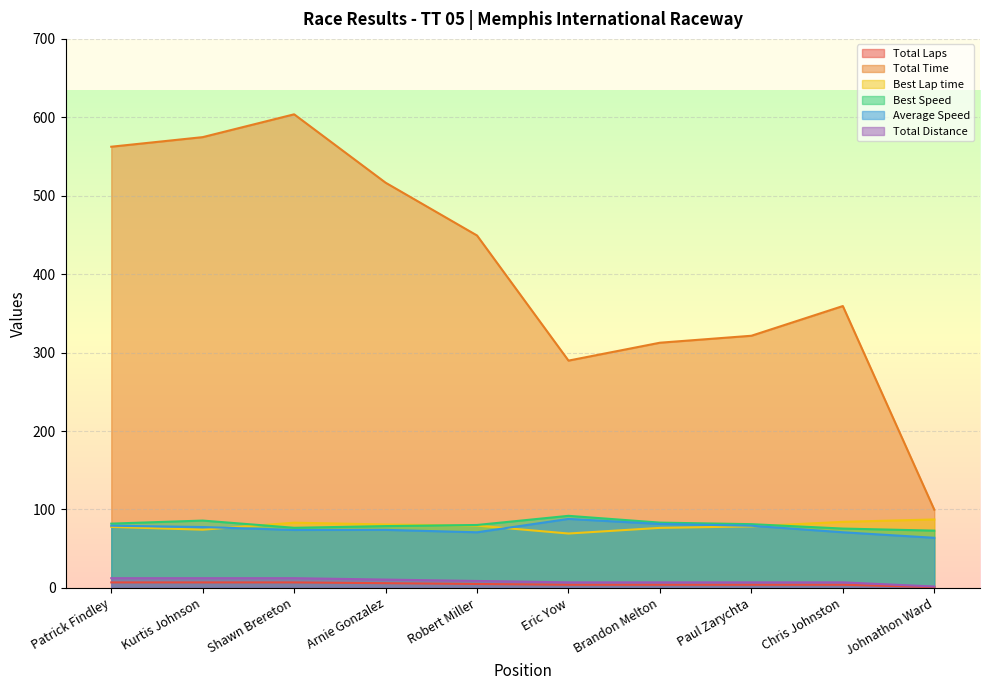

At which category does Average Speed reach its first local valley?

Shawn Brereton